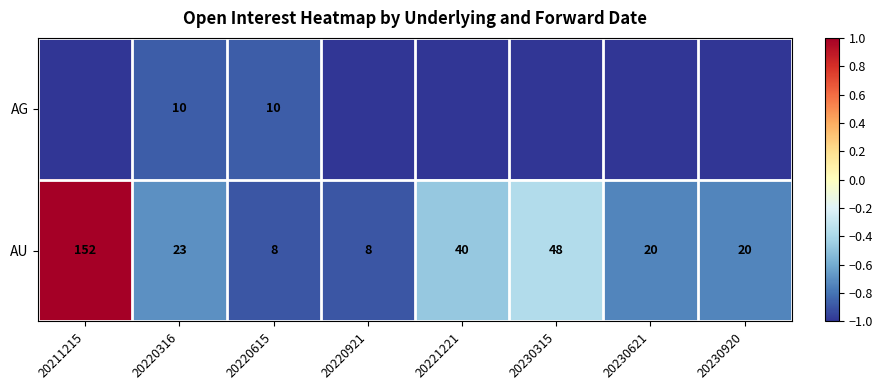

Where is AU nearest to the value 80?

20230315